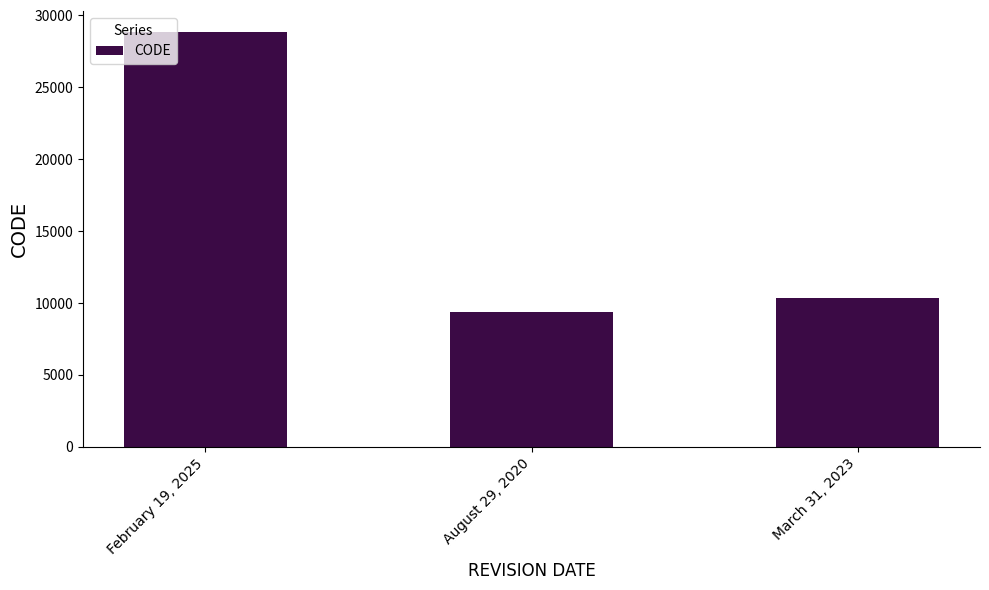

What is the difference between the maximum and second lowest values?

18543